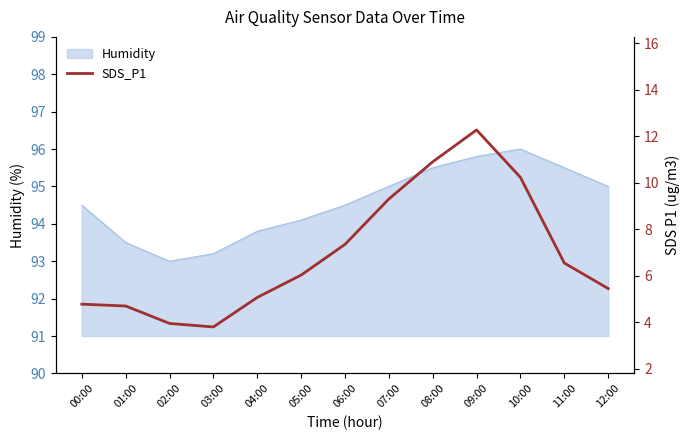

What is the value of the 10th point from the left?

12.3